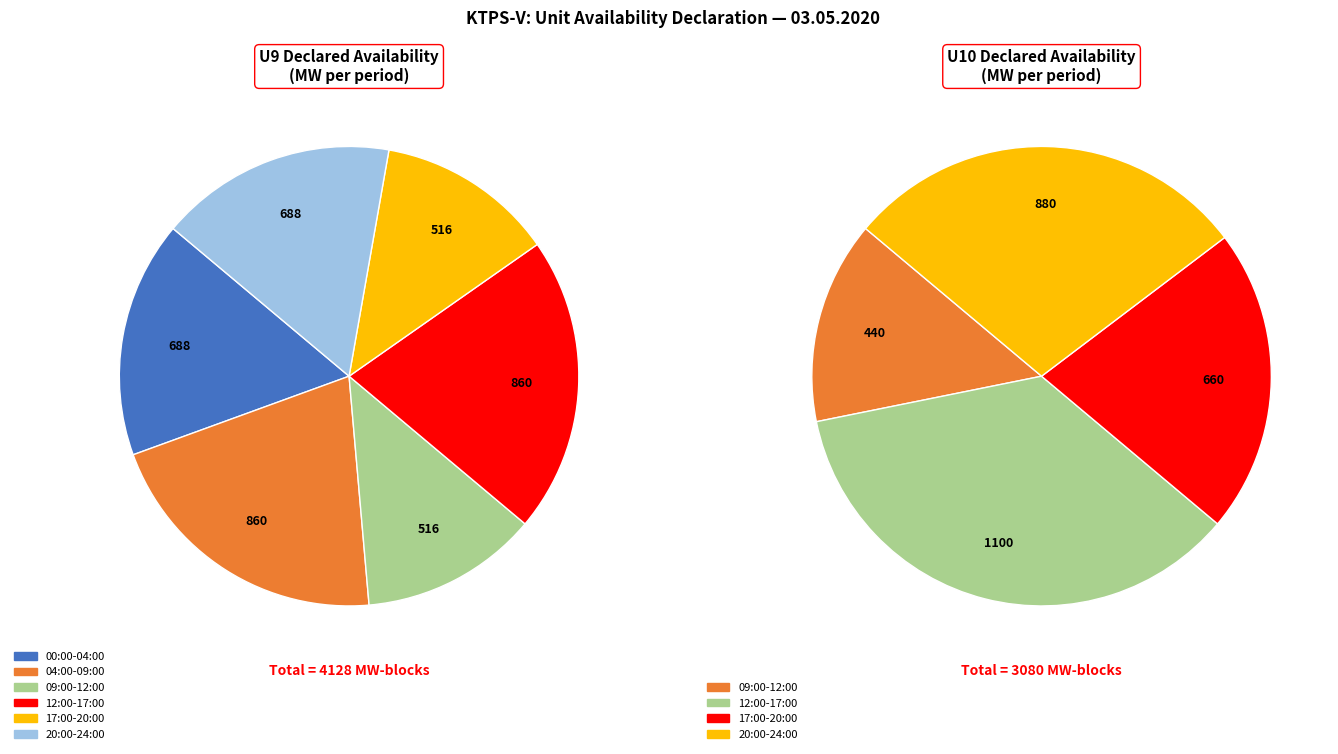

Rank the series at 16:00-16:15 from lowest to highest value.

U9, U10